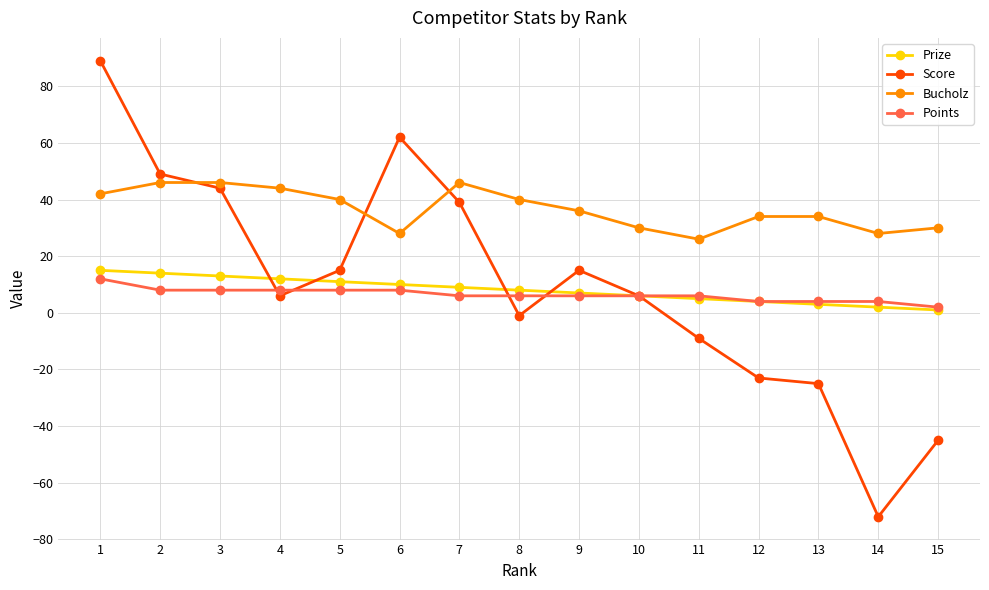

What is the average value of the Bucholz series?

37